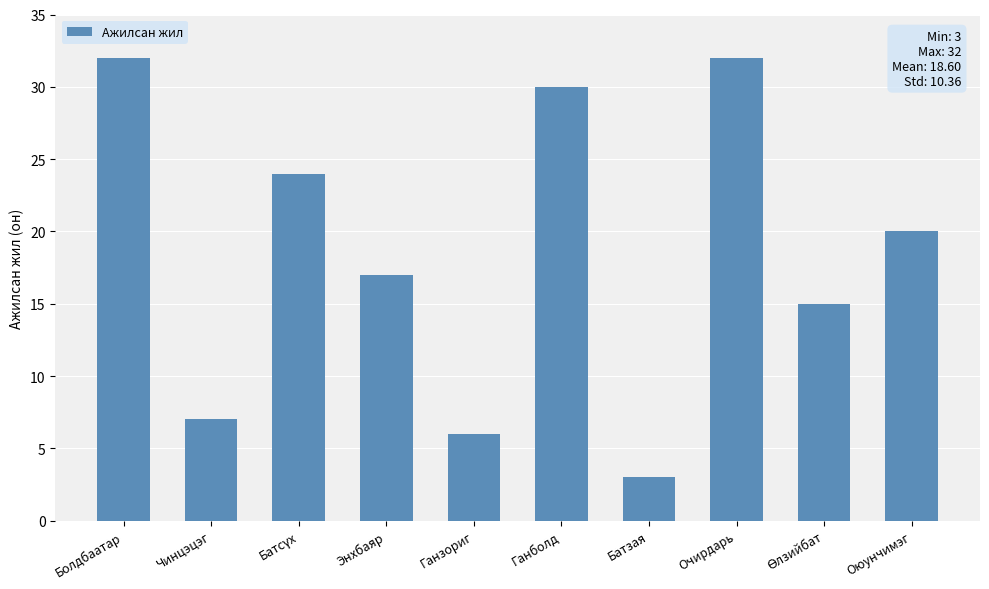

What is the sum of all values?

186